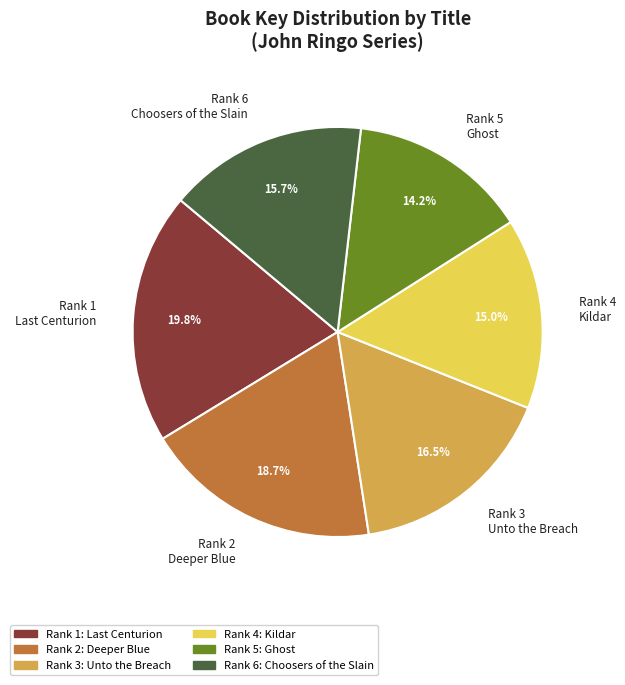

Does any single category account for the majority?

No